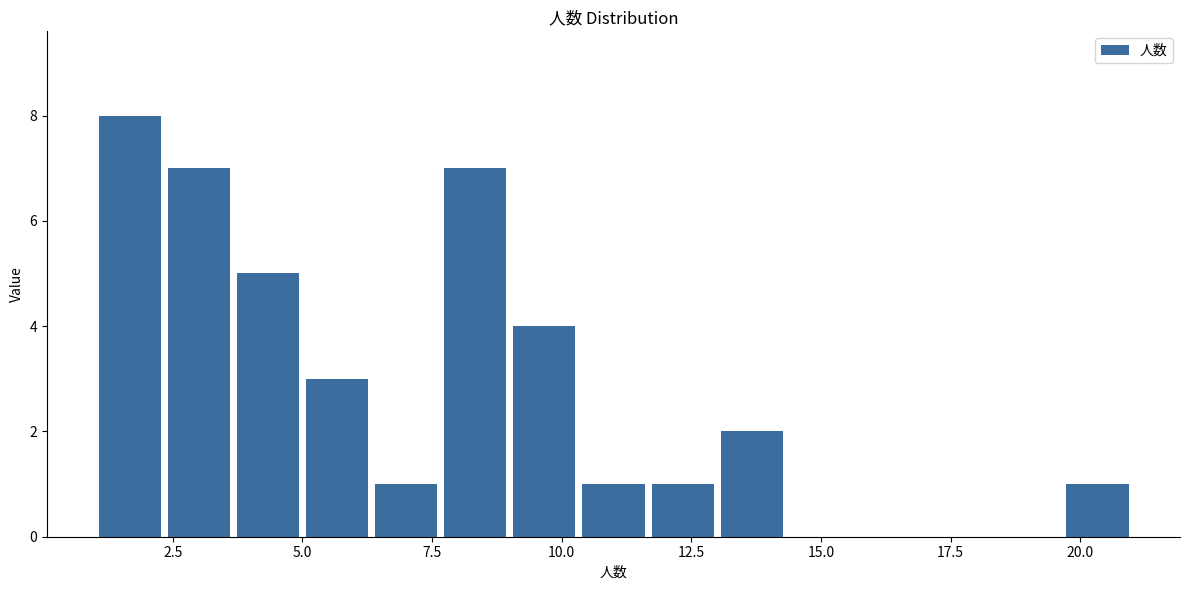

Around what value on the x-axis is the tallest bar? Give the approximate position of its centre, as read against the axis.

1.5